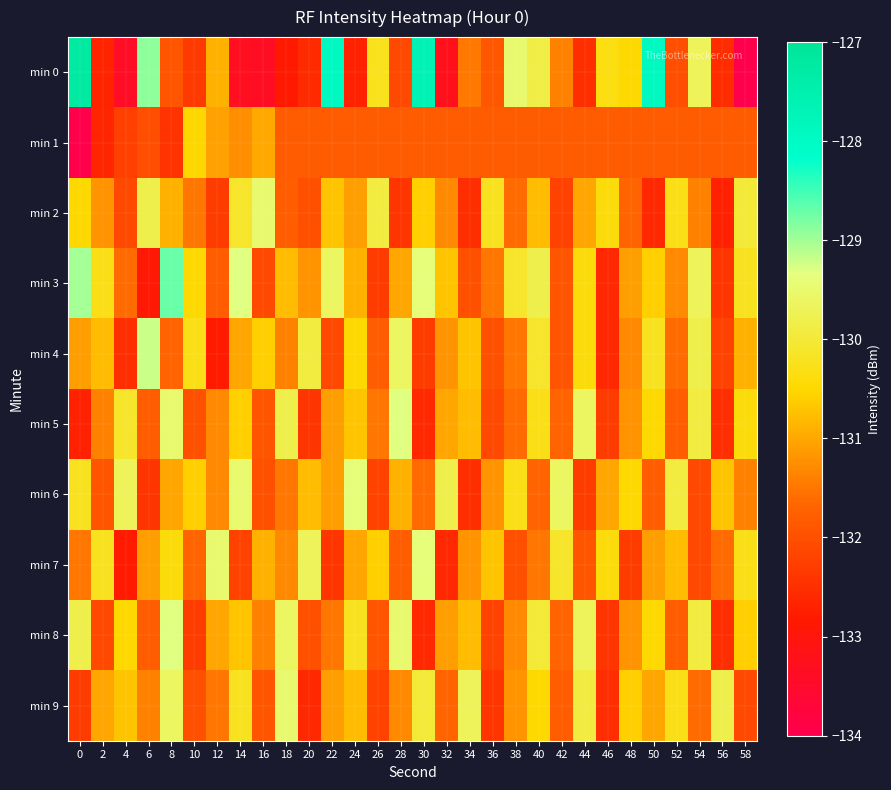

What is the total value across all series at 48?

-1312.2